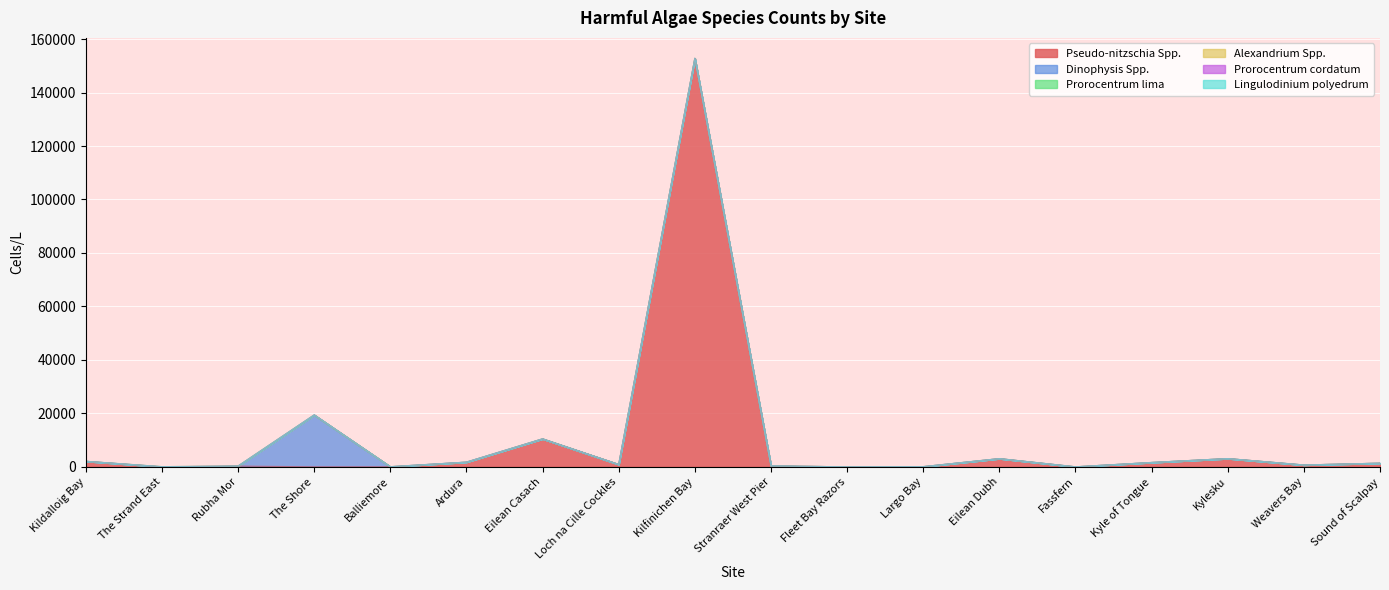

True or false: Alexandrium Spp. has a value of 15 at Kyle of Tongue.

False